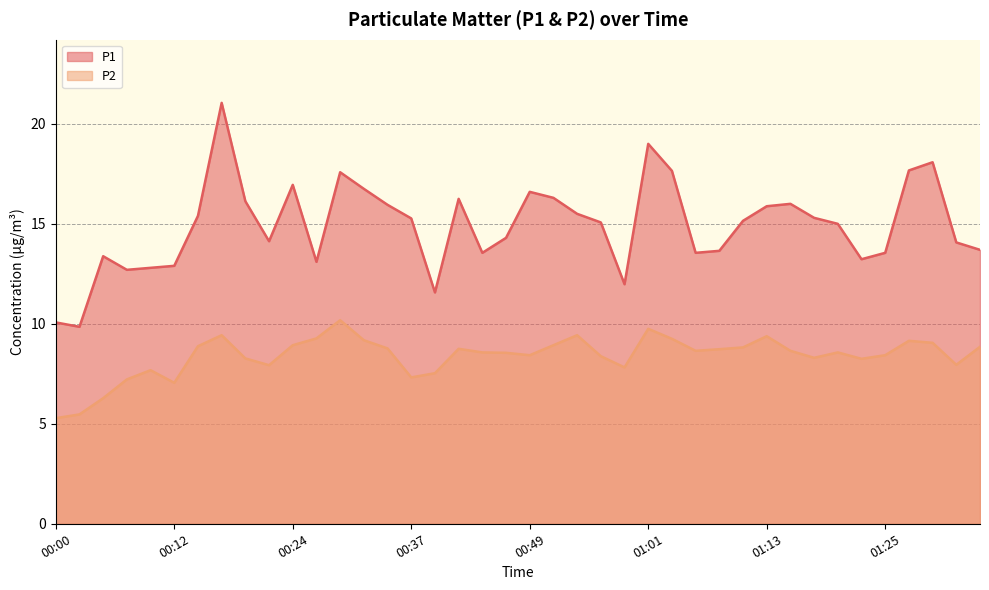

Where is P1 nearest to the value 15?

01:20